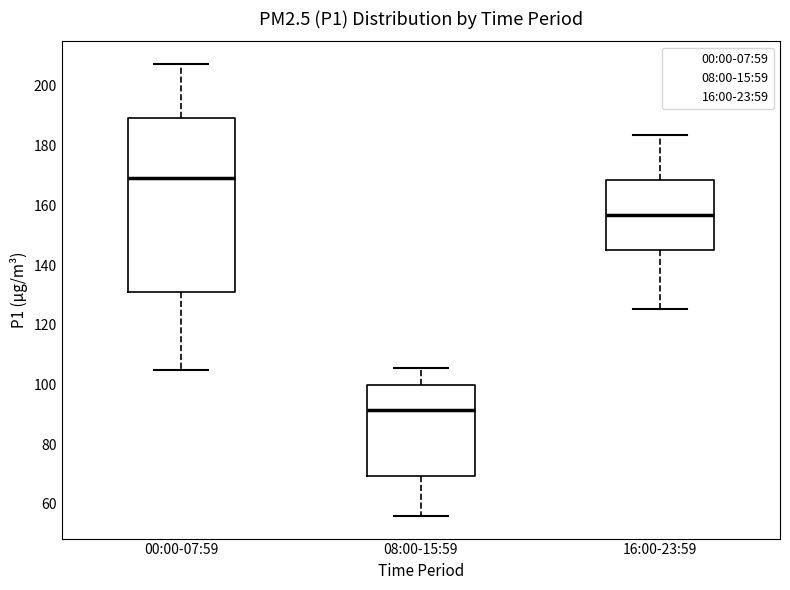

Reading left to right, read every box against the y-axis: the position of its median line, the range the box covers, and the ends of its whiskers. The values are not printed on the chart, so give them approximately, as read against the axis.

00:00-07:59: median 170, box 132 to 190, whiskers 104 to 208
08:00-15:59: median 92, box 70 to 100, whiskers 56 to 106
16:00-23:59: median 156, box 146 to 168, whiskers 126 to 184